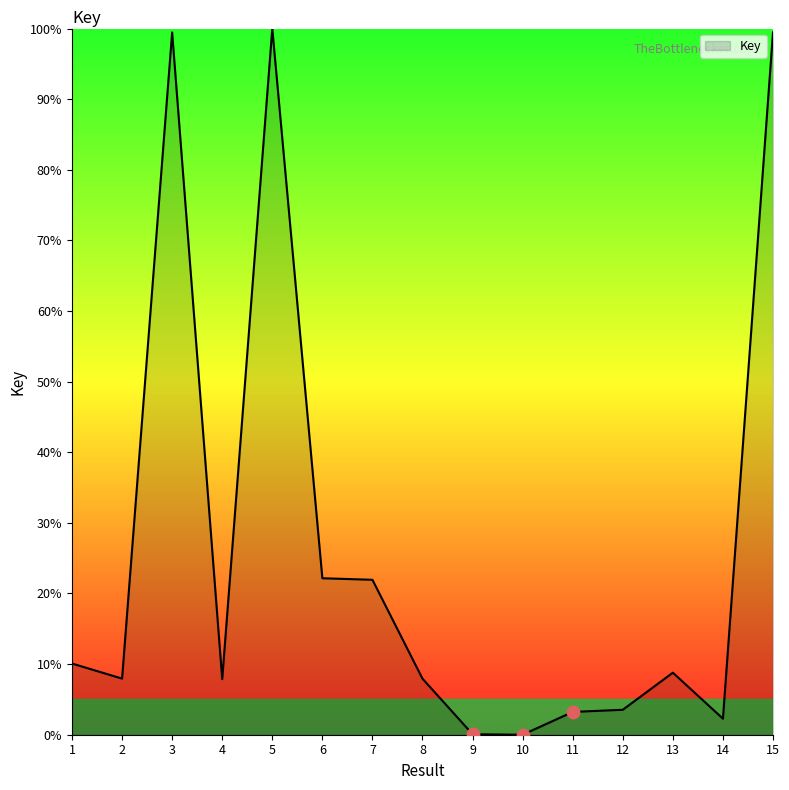

What is the change in value from 10 to 11?

+3.2